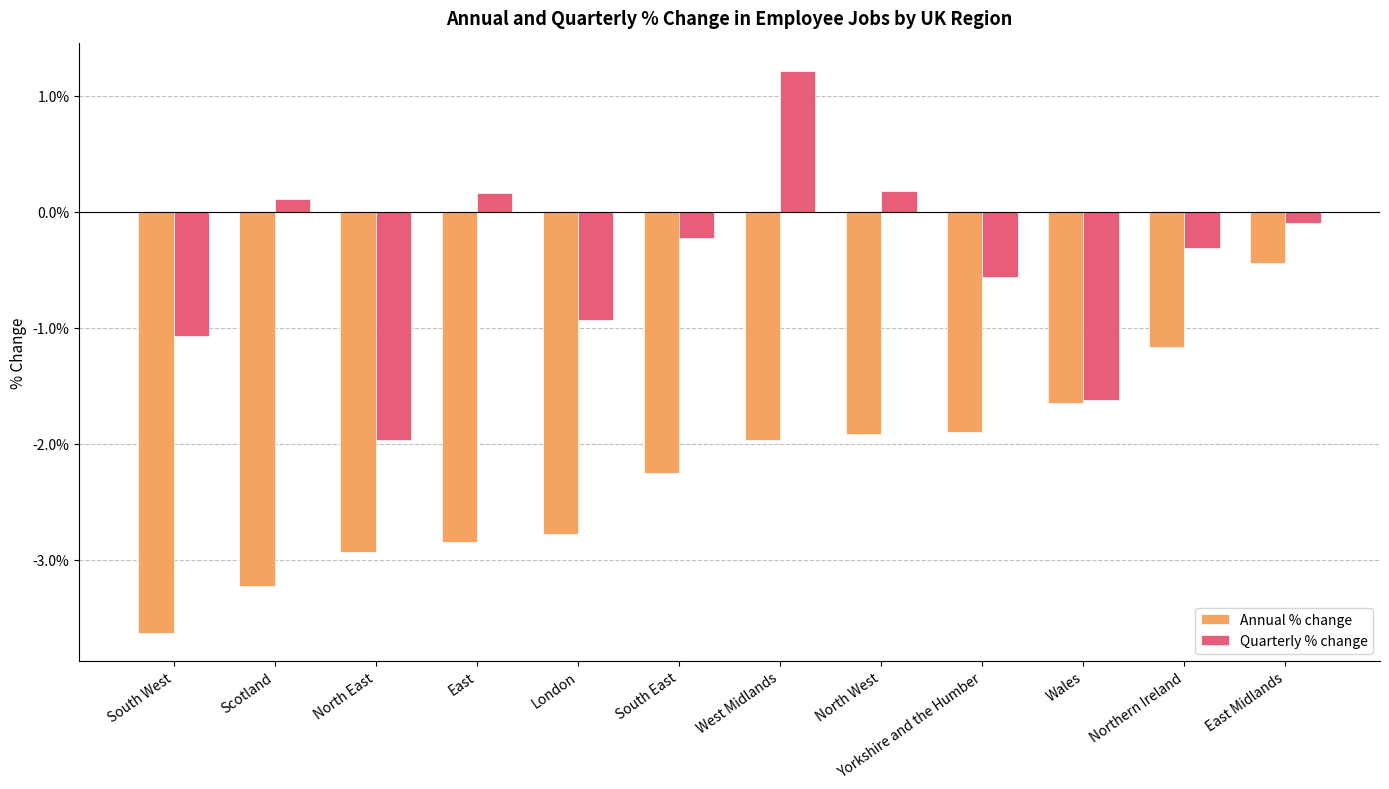

Is it true that Annual % change equals -0.0 at Scotland?

False